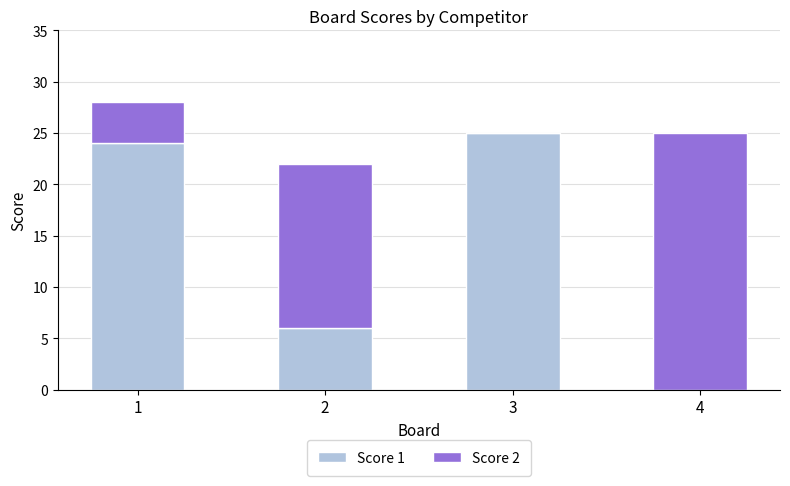

Is it true that Score 1 equals 13 at 3?

False